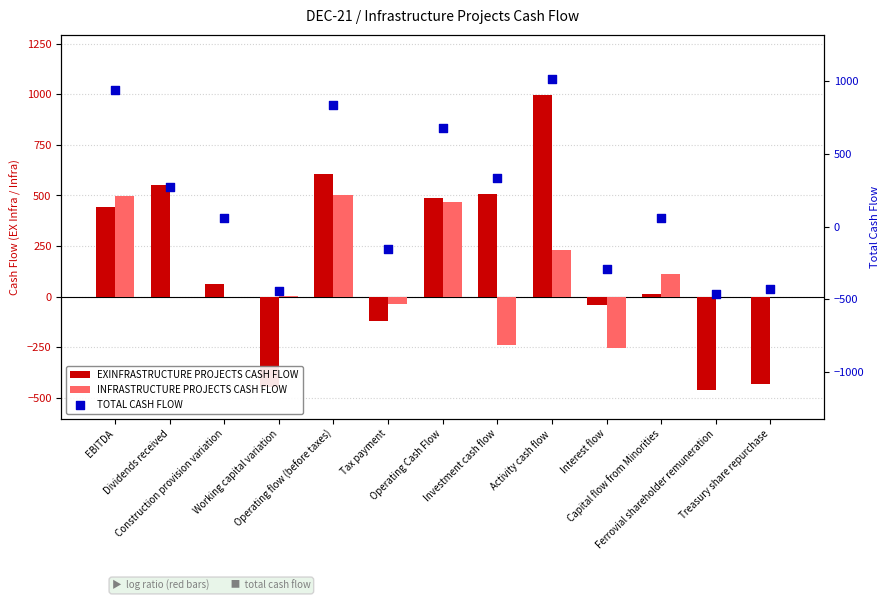

Which series reaches the minimum Y coordinate?

EXINFRASTRUCTURE PROJECTS CASH FLOW